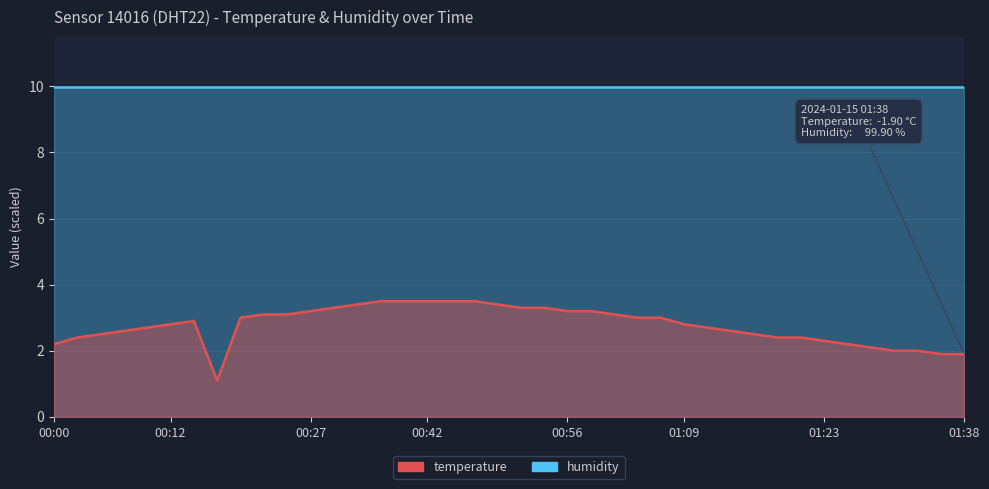

What is the ratio of the value at 01:04 to the value at 00:10?

1.1